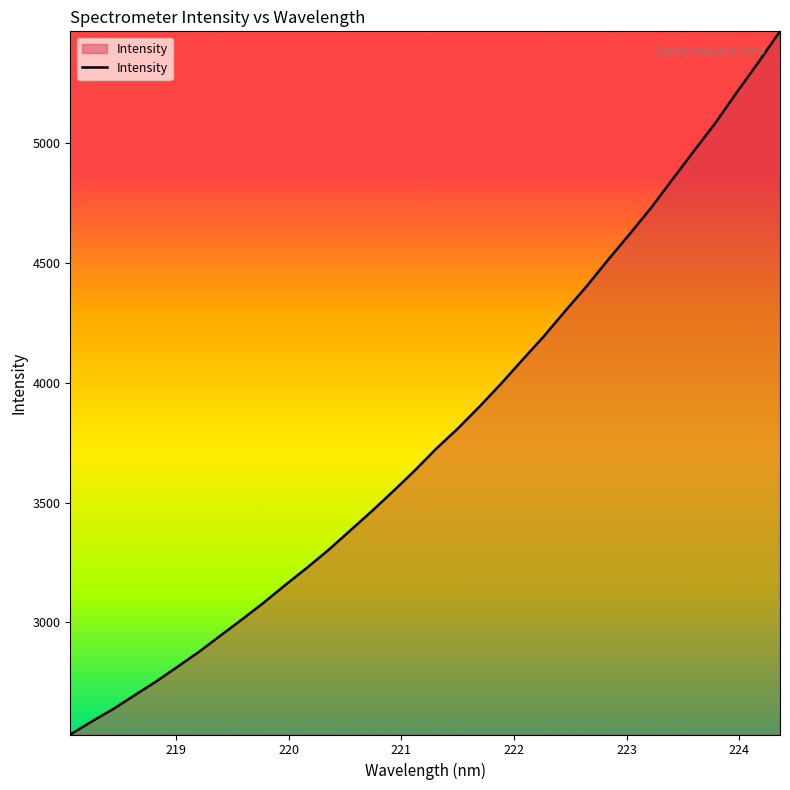

What is the maximum value shown in the chart?

5468.2